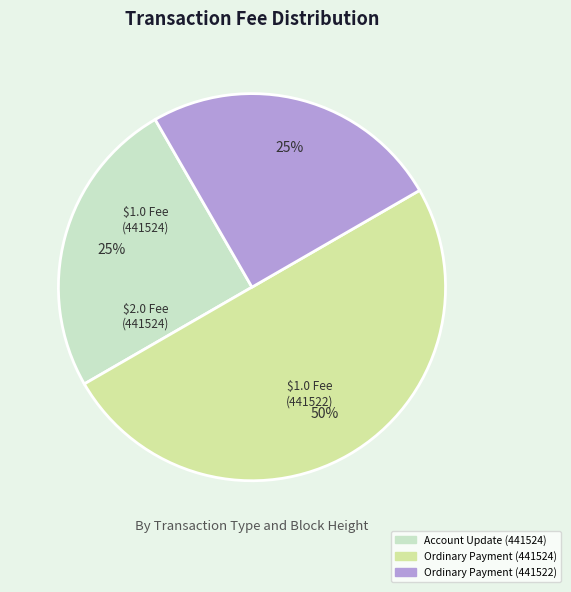

To the nearest percent, what percentage of the pie is Account Update (441524)?

25%